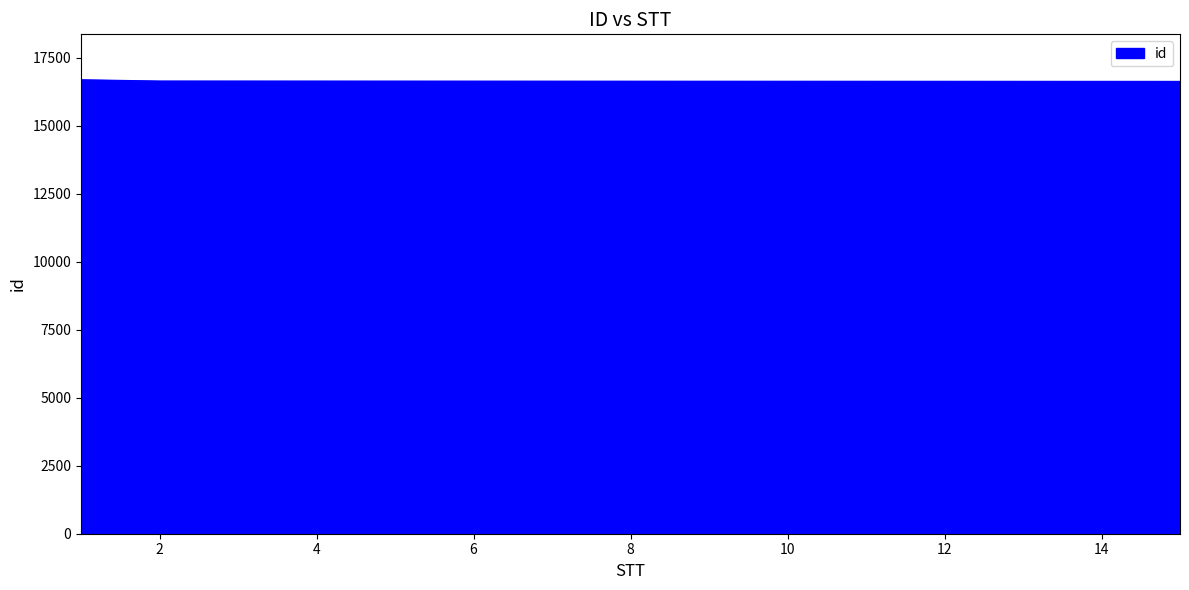

What is the minimum value shown in the chart?

16630